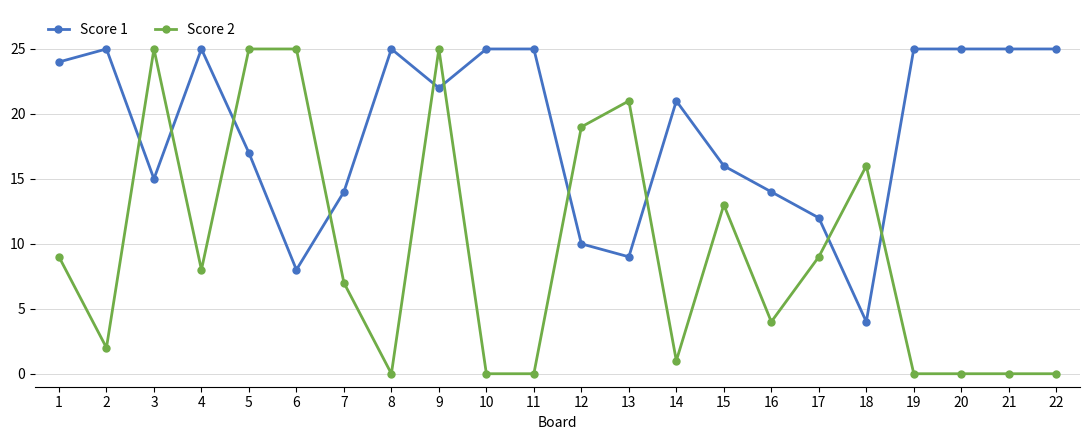

Reading right to left, list all the values displayed in this chart.

Score 1: 22=25	21=25	20=25	19=25	18=4	17=12	16=14	15=16	14=21	13=9	12=10	11=25	10=25	9=22	8=25	7=14	6=8	5=17	4=25	3=15	2=25	1=24
Score 2: 22=0	21=0	20=0	19=0	18=16	17=9	16=4	15=13	14=1	13=21	12=19	11=0	10=0	9=25	8=0	7=7	6=25	5=25	4=8	3=25	2=2	1=9